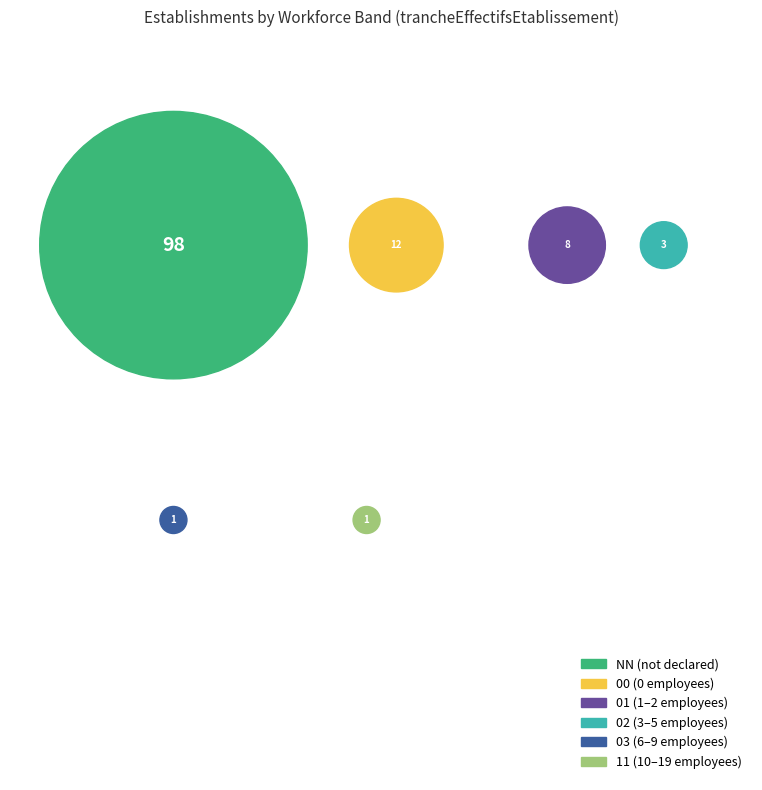

What percentage do 02 and 00 together represent?

12.2%